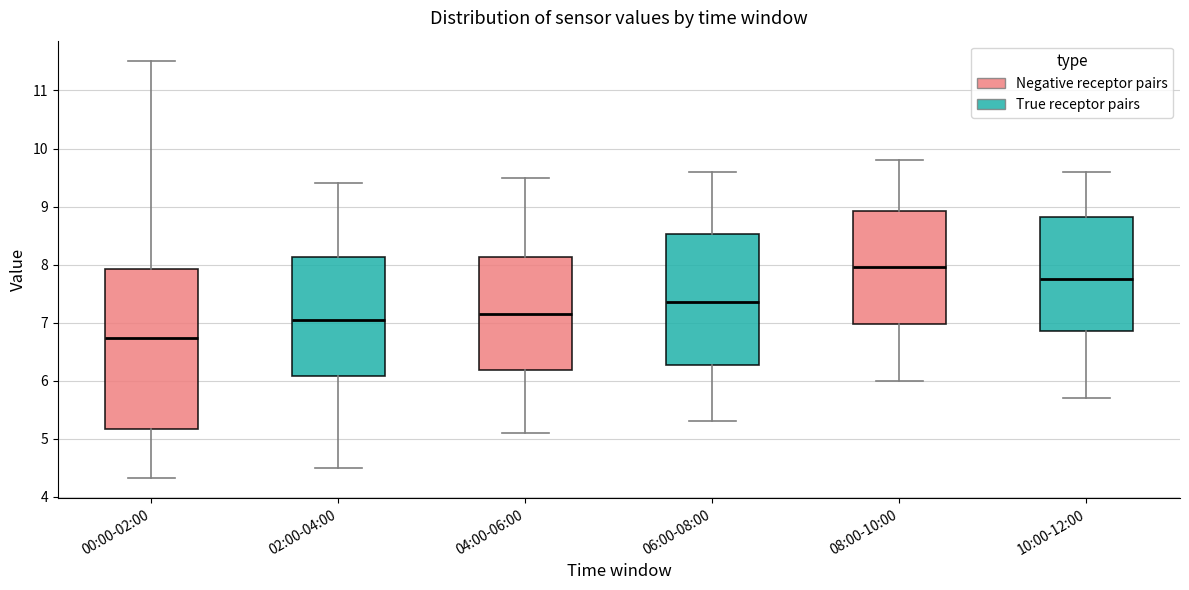

Reading left to right, read every box against the y-axis: the position of its median line, the range the box covers, and the ends of its whiskers. The values are not printed on the chart, so give them approximately, as read against the axis.

00:00-02:00: median 6.7, box 5.2 to 7.9, whiskers 4.3 to 11.5
02:00-04:00: median 7.1, box 6.1 to 8.1, whiskers 4.5 to 9.4
04:00-06:00: median 7.2, box 6.2 to 8.1, whiskers 5.1 to 9.5
06:00-08:00: median 7.4, box 6.3 to 8.5, whiskers 5.3 to 9.6
08:00-10:00: median 8.0, box 7.0 to 8.9, whiskers 6.0 to 9.8
10:00-12:00: median 7.8, box 6.9 to 8.8, whiskers 5.7 to 9.6